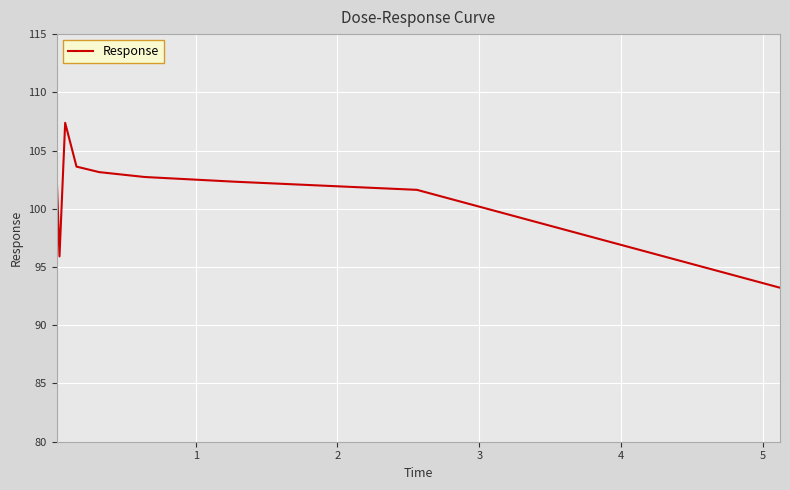

What is the difference between the maximum and minimum values?

14.2